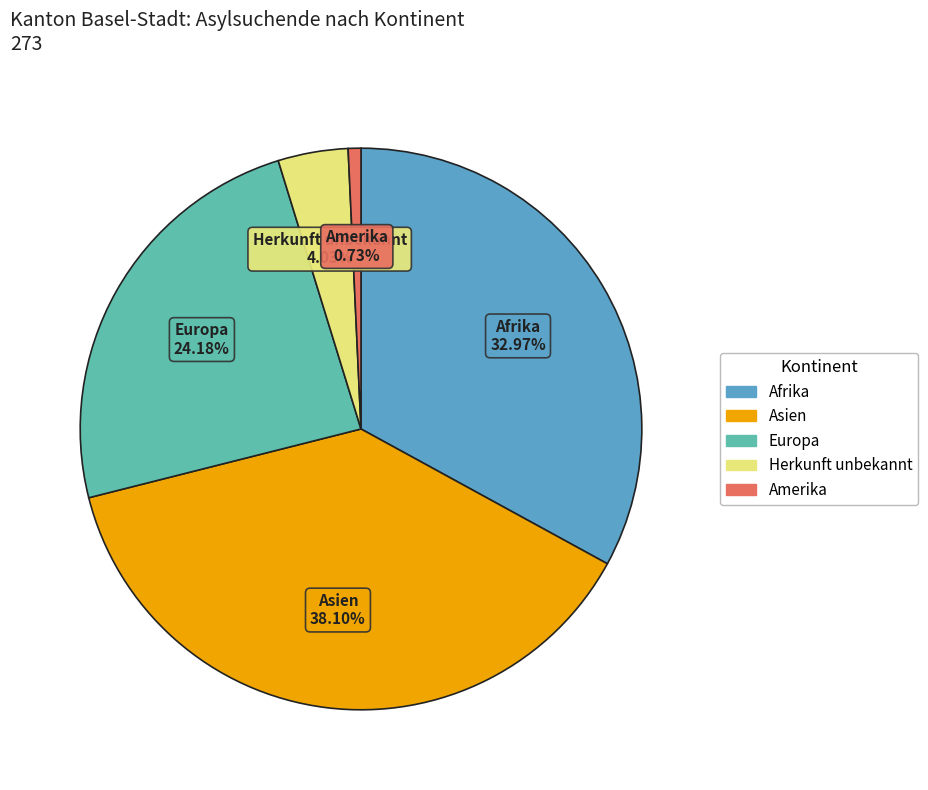

Count the number of slices in the pie.

5